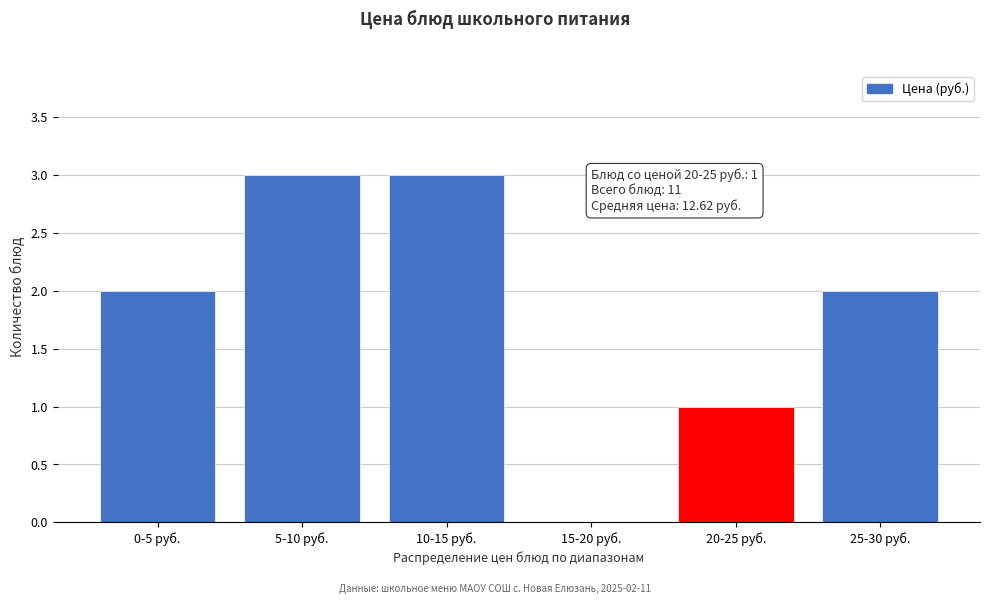

Reading right to left, transcribe all the data shown in this chart.

25-30 руб.=2	20-25 руб.=1	15-20 руб.=0	10-15 руб.=3	5-10 руб.=3	0-5 руб.=2